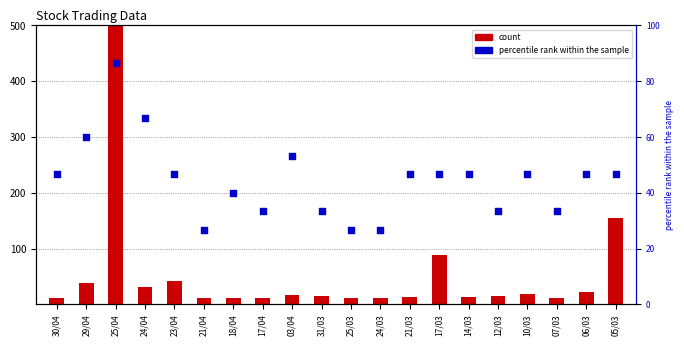

Which series has the largest total across all categories?

count